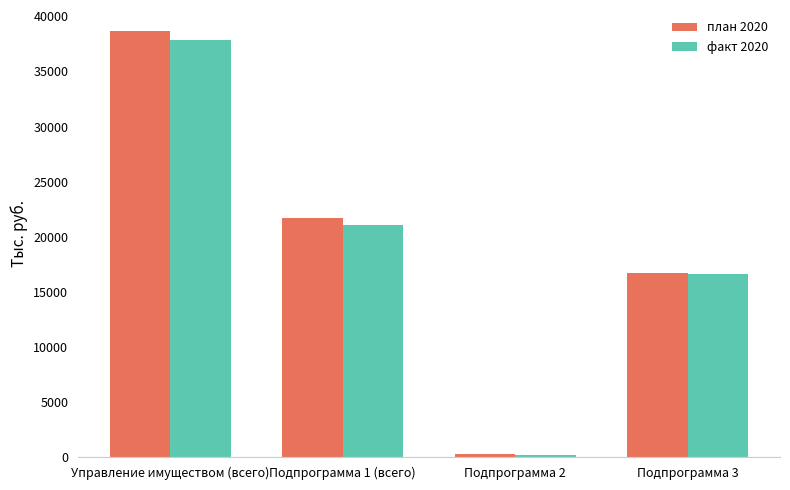

Rank the series by their average value, from highest to lowest.

план 2020, факт 2020